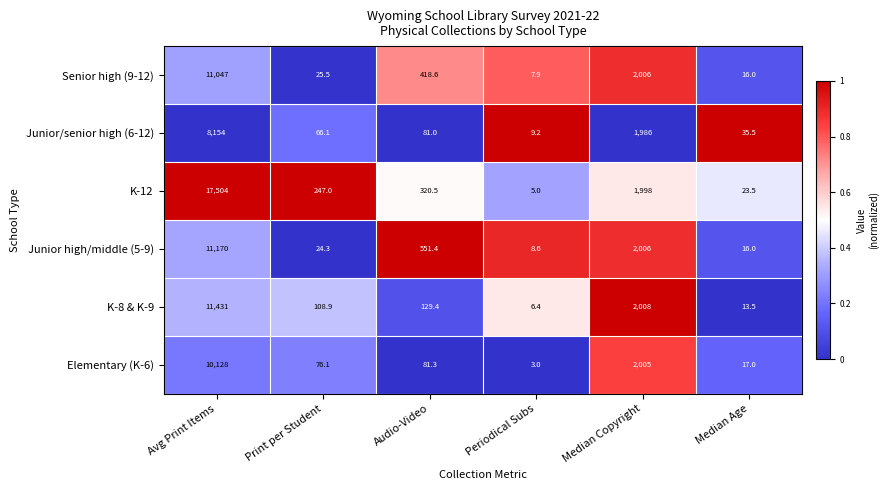

The value of Senior high (9-12) at Periodical Subs is 7.9. True or false?

True